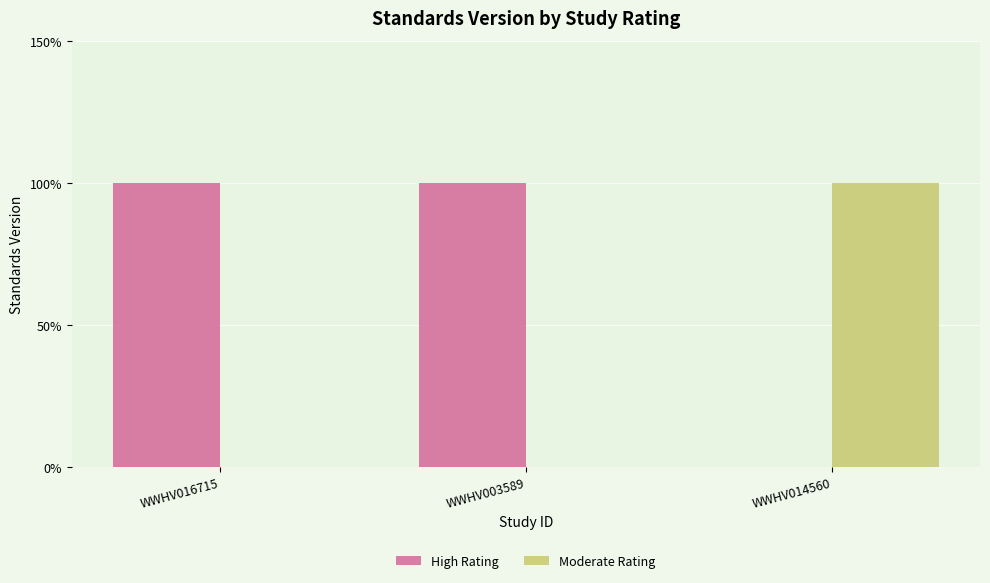

Between WWHV003589 and WWHV014560, which is larger?

WWHV003589